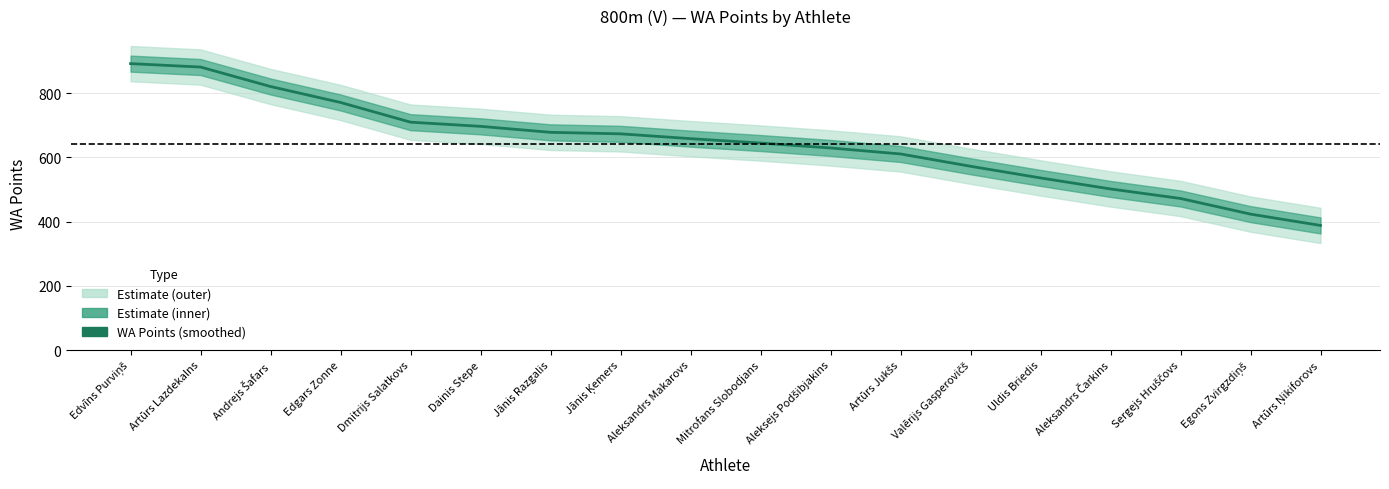

Reading left to right, what are all the values shown in this chart?

Edvīns Purviņš=892.0	Artūrs Lazdekalns=881.3	Andrejs Šafars=820.7	Edgars Zonne=771.0	Dmitrijs Salatkovs=709.7	Dainis Stepe=696.7	Jānis Razgalis=678.0	Jānis Ķemers=673.3	Aleksandrs Makarovs=658.3	Mitrofans Slobodjans=644.7	Aleksejs Podšibjakins=629.3	Artūrs Jukšs=610.7	Valērijs Gasperovičš=572.3	Uldis Briedis=536.0	Aleksandrs Čarkins=501.7	Sergejs Hruščovs=472.0	Egons Zvirgzdiņš=423.3	Artūrs Ņikiforovs=388.0